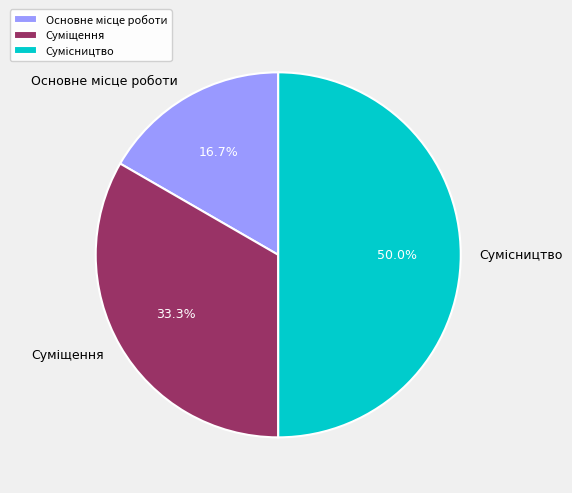

How many slices are in this pie chart?

3